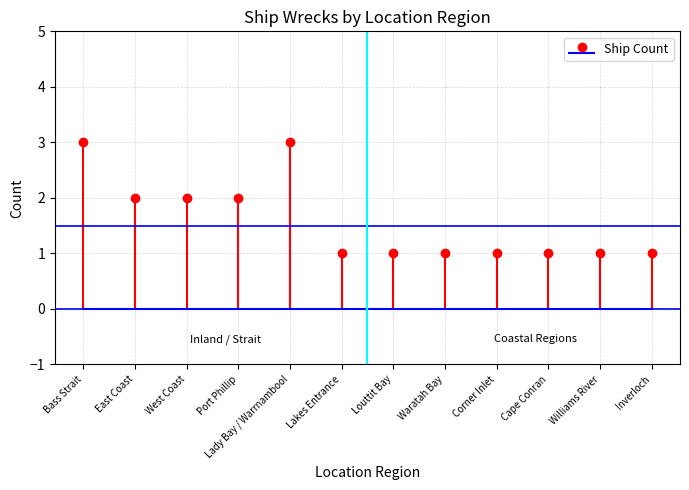

List the labels in order of value, smallest first.

Lakes Entrance, Louttit Bay, Waratah Bay, Corner Inlet, Cape Conran, Williams River, Inverloch, East Coast, West Coast, Port Phillip, Bass Strait, Lady Bay / Warrnambool